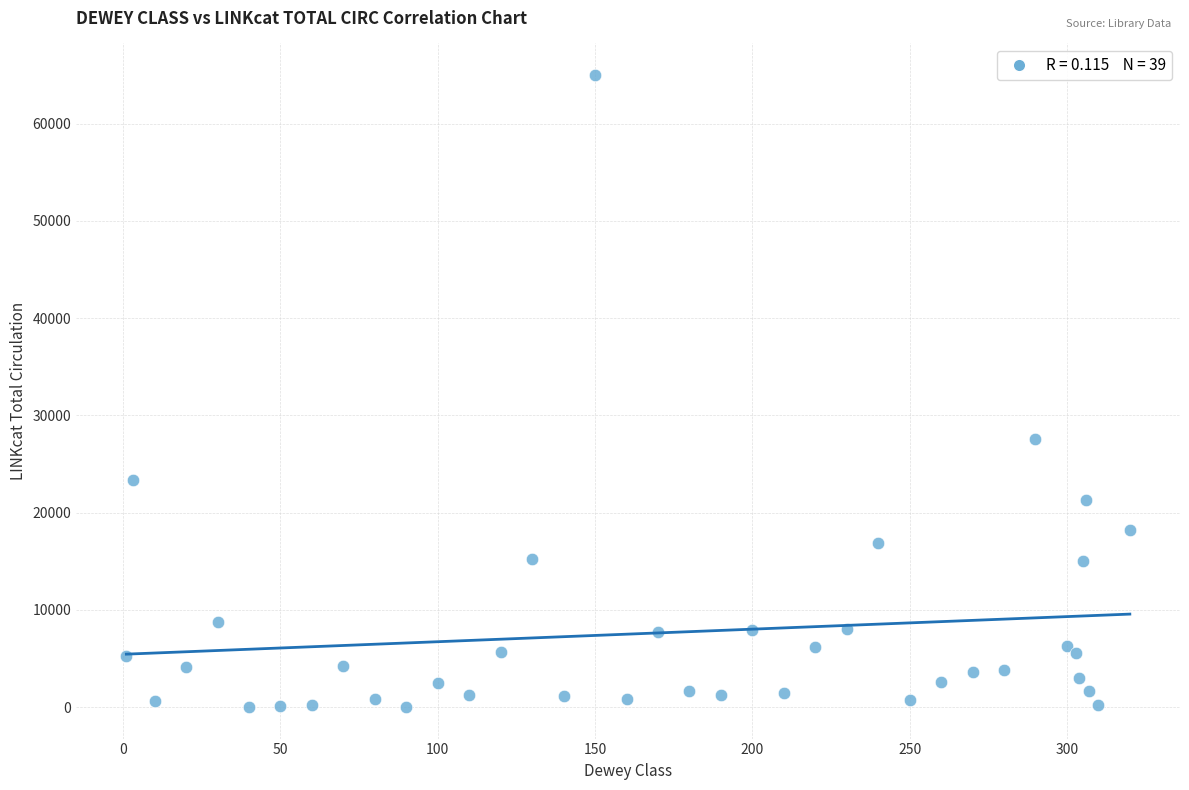

What Y value in the scatter plot is closest to 32499?

27615